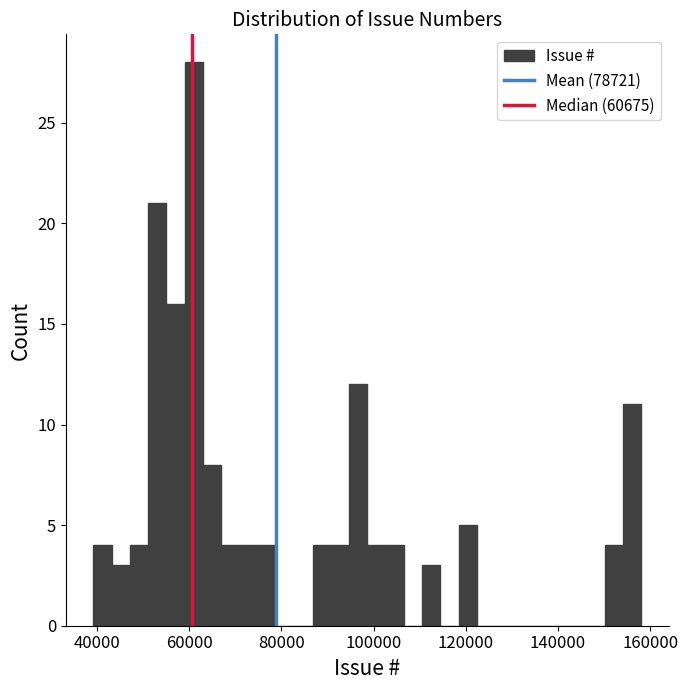

Around what value on the x-axis is the tallest bar? Give the approximate position of its centre, as read against the axis.

60000